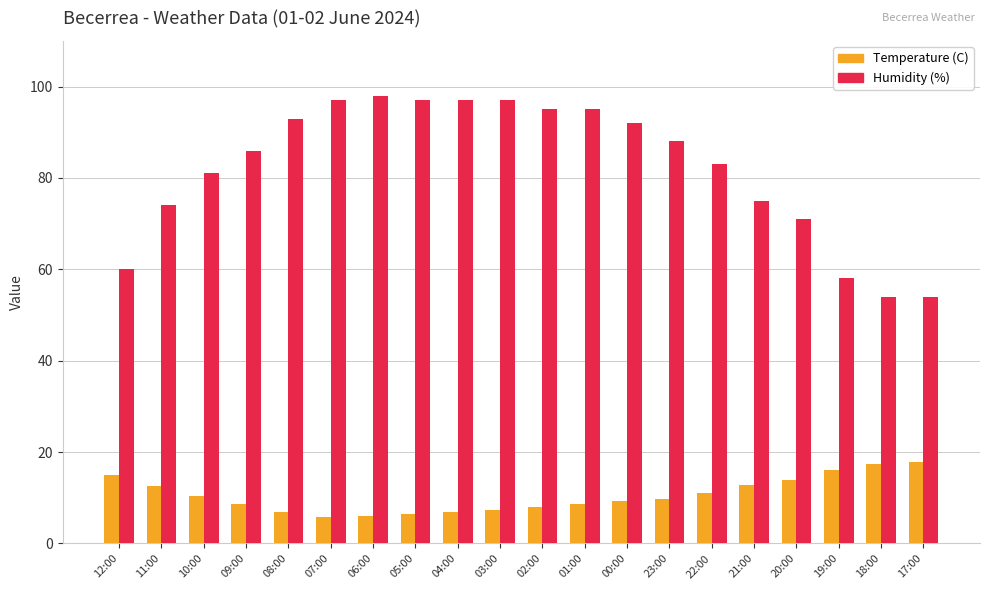

What is the difference between the Humidity (%) values at 00:00 and 18:00?

38.0